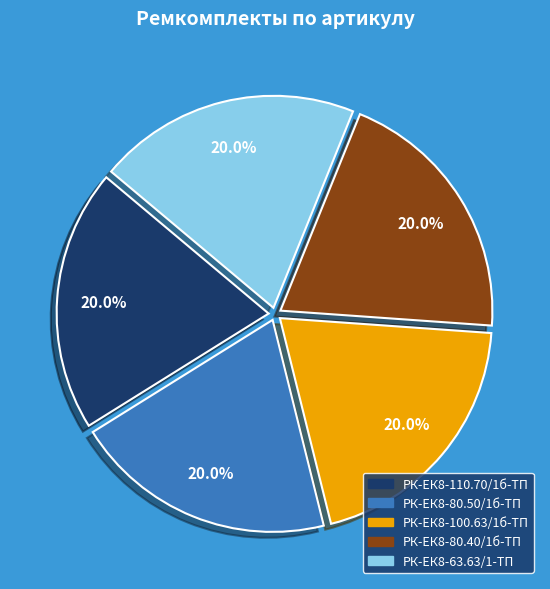

Does РК-ЕК8-63.63/1-ТП represent more than half of the total?

No